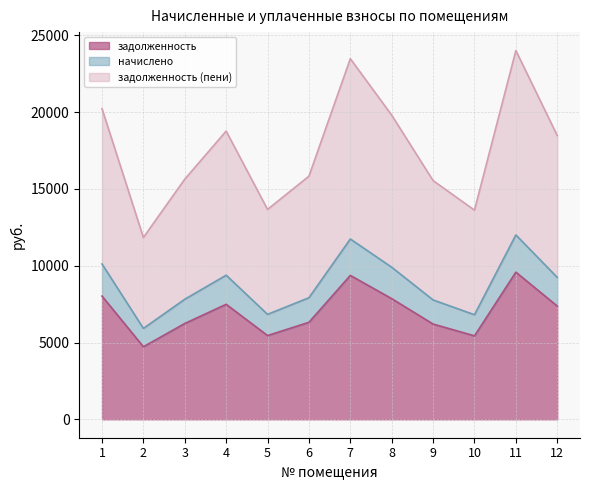

Is it true that задолженность equals 6316.8 at 6?

True